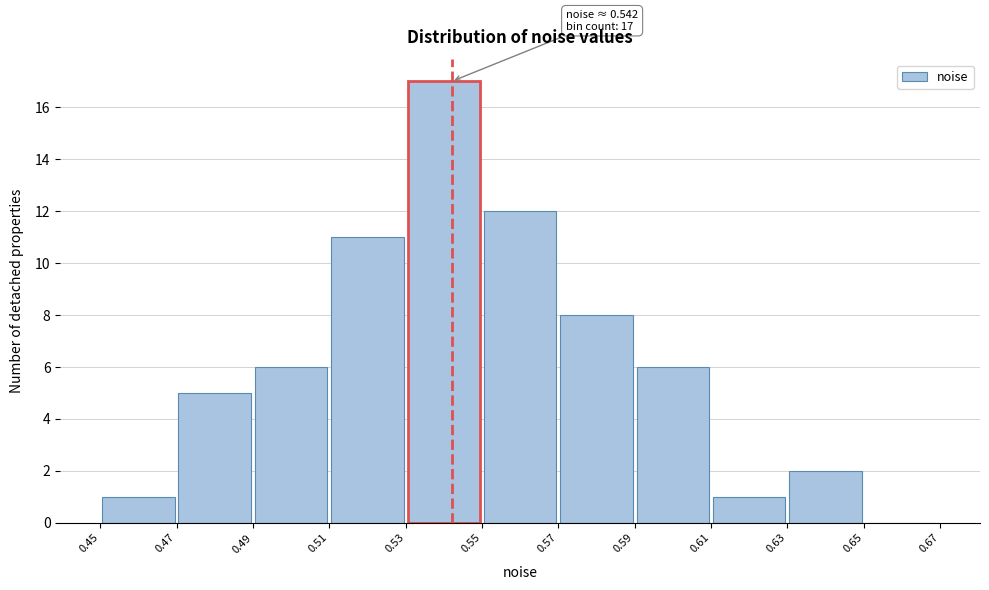

Which range on the x-axis has the tallest bar?

0.53 to 0.55